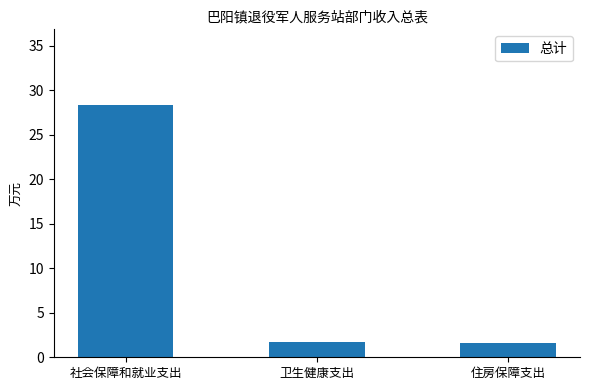

What is the change in value from 社会保障和就业支出 to 卫生健康支出?

-26.7